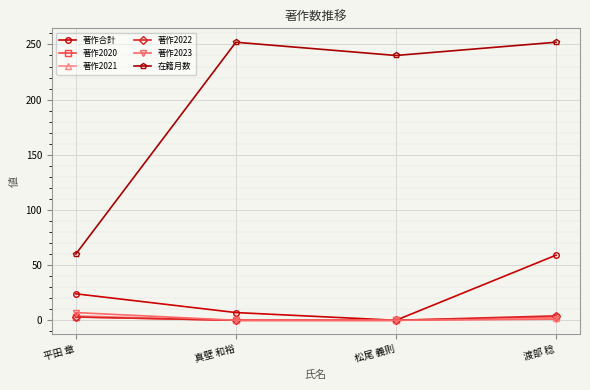

Which series has the widest spread of values?

在籍月数